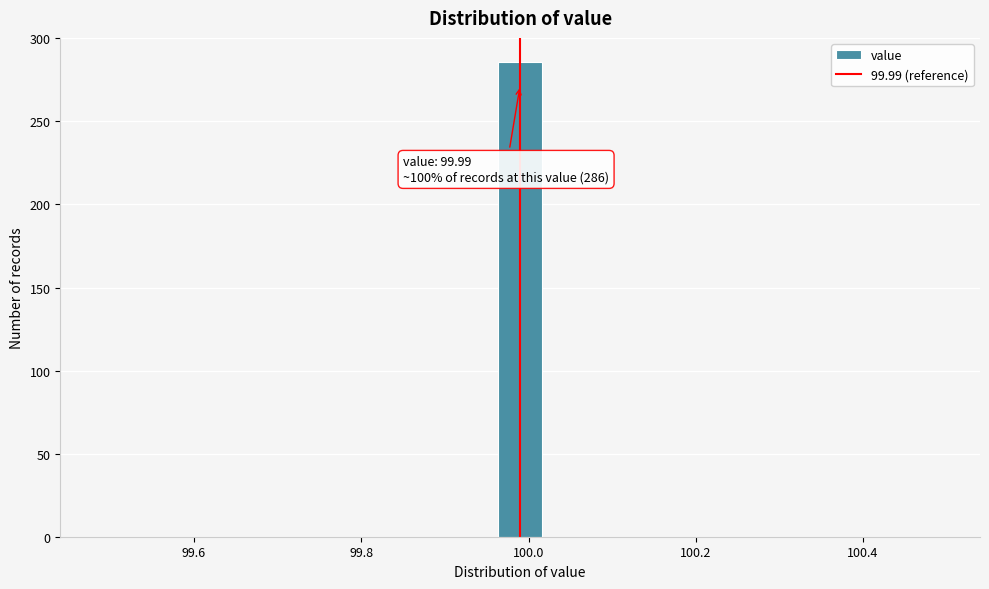

Read against the x-axis, roughly where is the centre of the tallest bar?

100.00